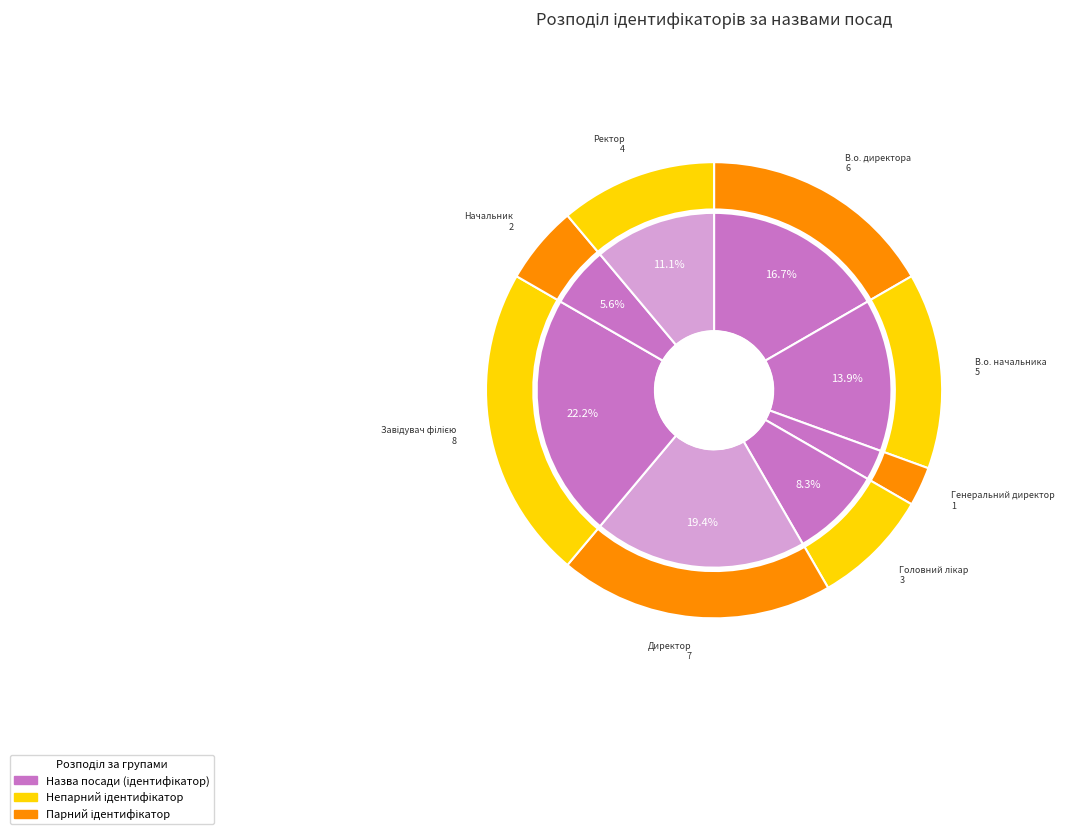

What percentage is the Директор slice, to the nearest percent?

19%